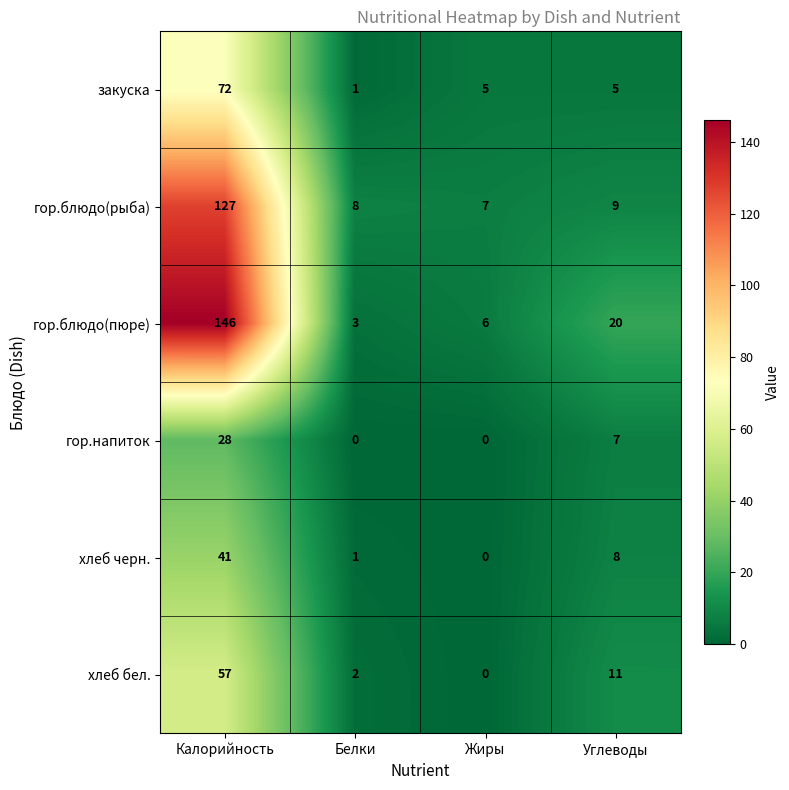

At how many categories does at least one series exceed 78?

1